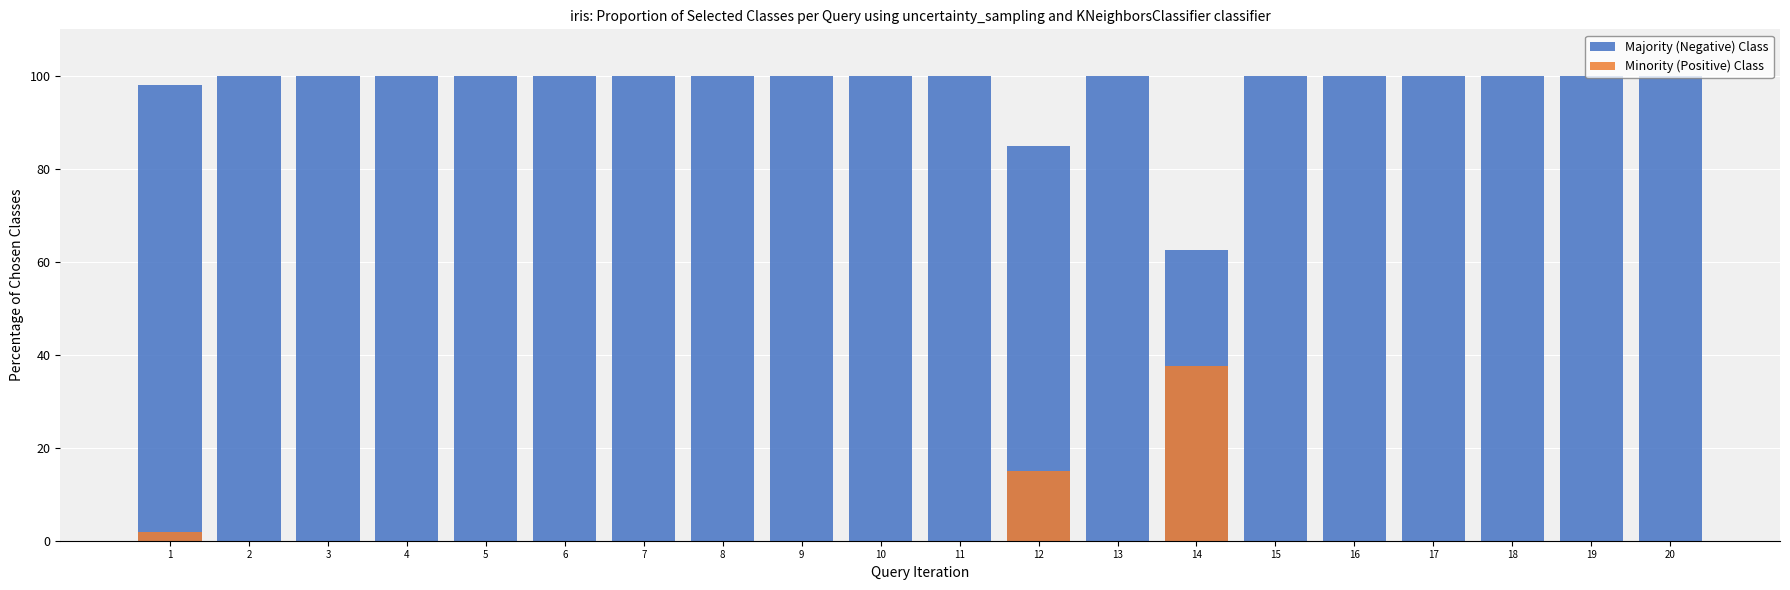

Is it true that Minority (Positive) Class equals 0.0 at 18?

True